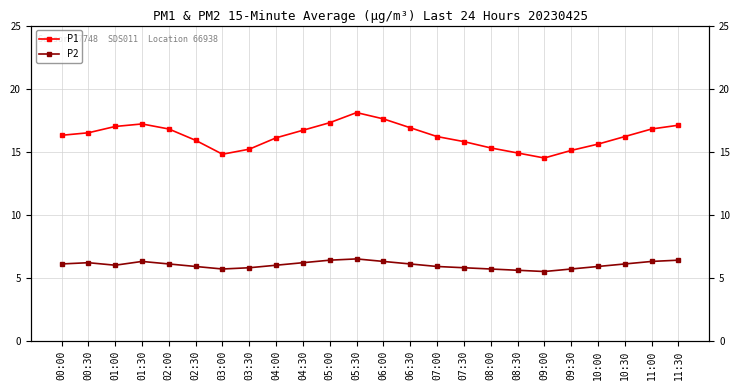

What is the difference between the second highest and minimum values in the P2 series?

0.9